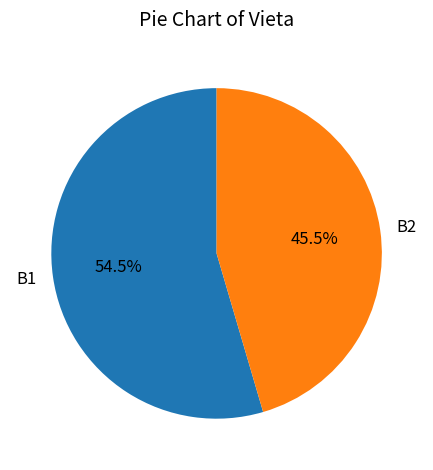

Which has a higher value, B2 or B1?

B1